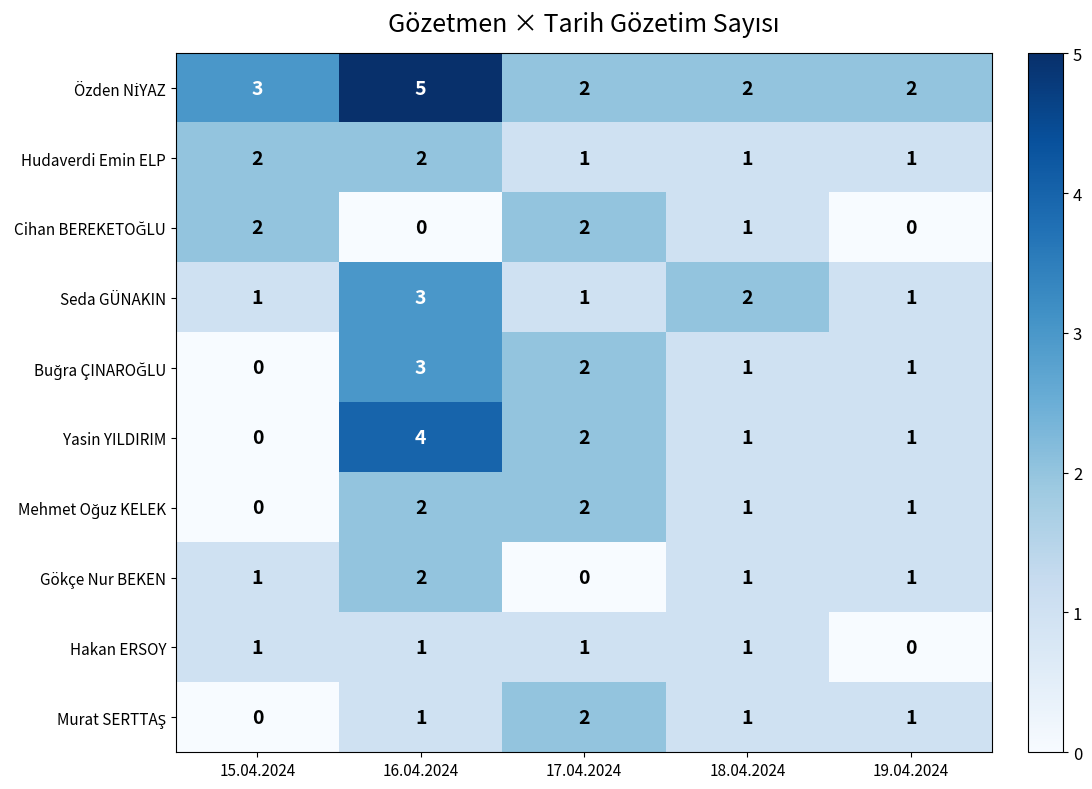

How many categories are shown in the chart?

5